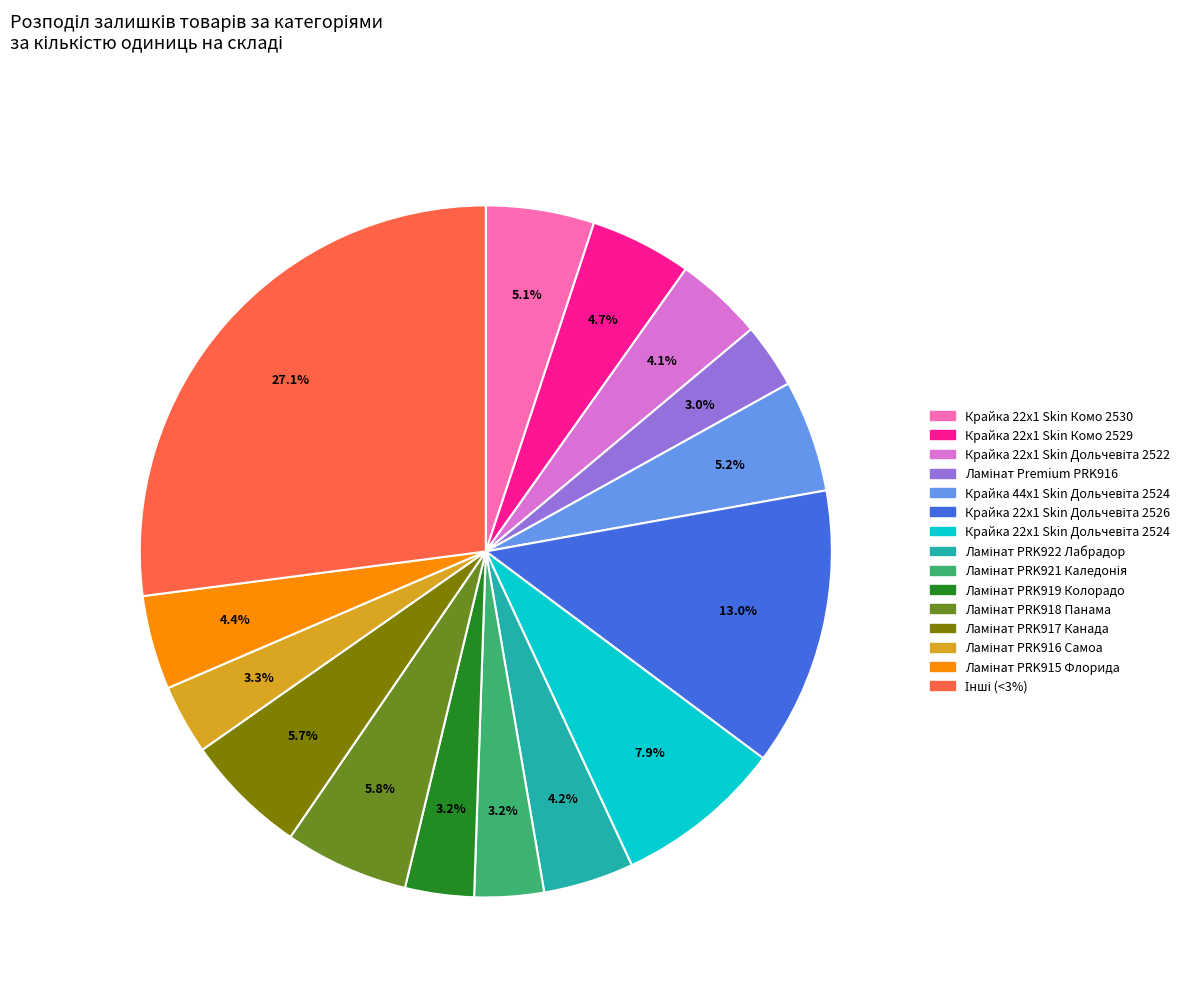

Does any single category account for the majority?

No